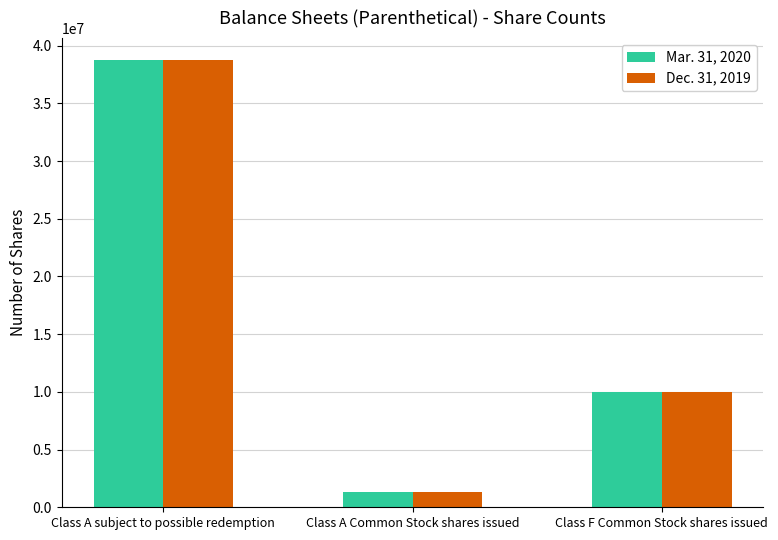

What is the value of the Dec. 31, 2019 bar at the 1st from the left?

38713476